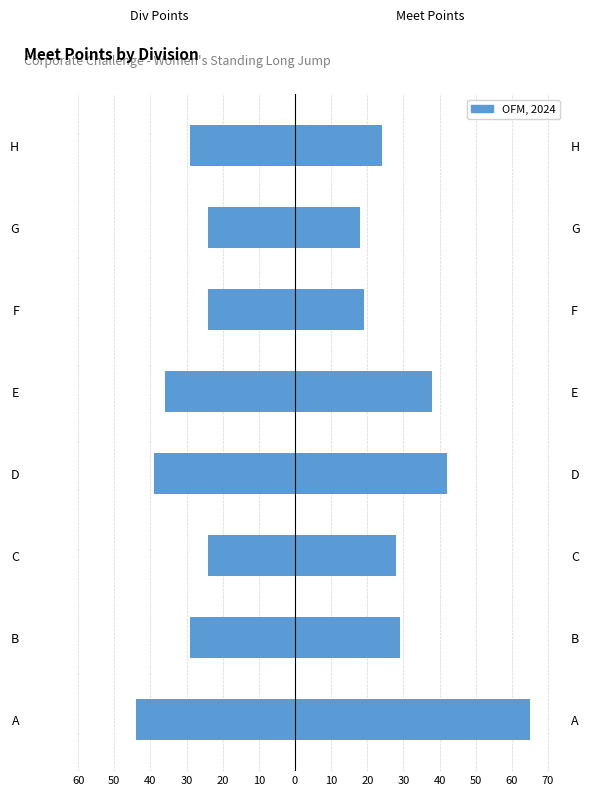

What is the average value of the Div Points series?

-31